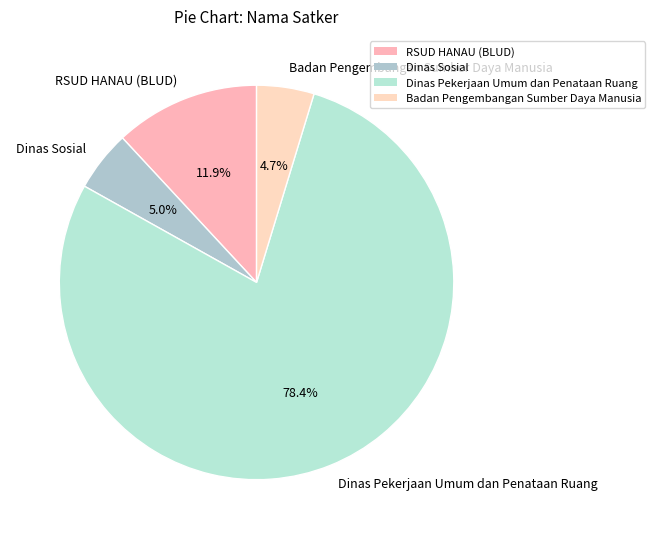

Which slice is the largest?

Dinas Pekerjaan Umum dan Penataan Ruang